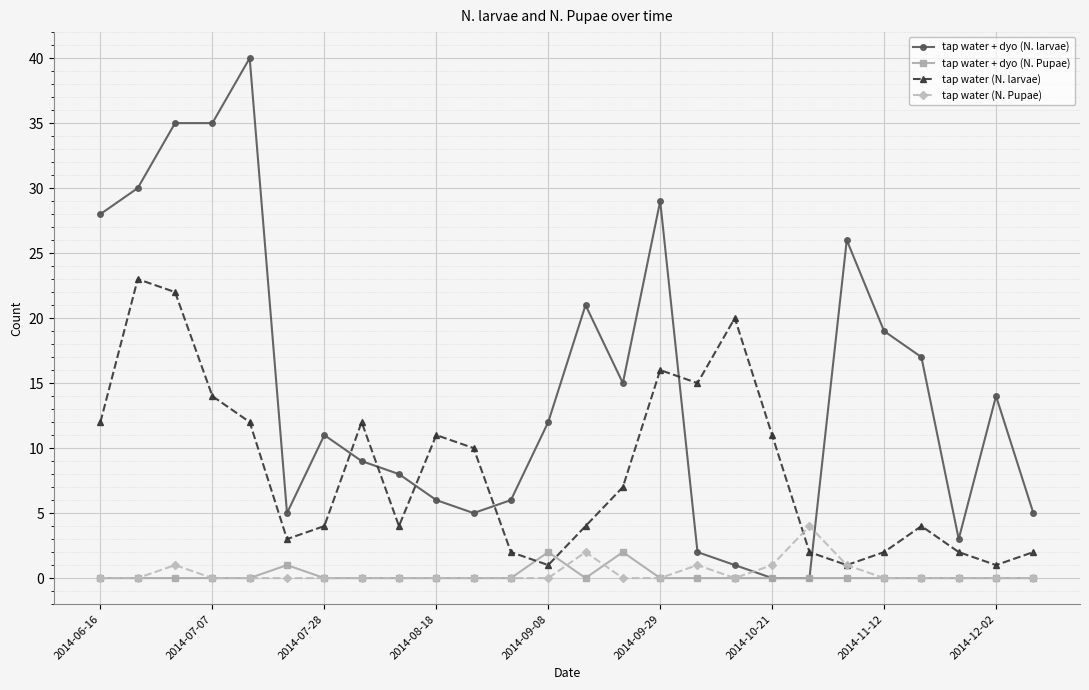

Which series has the largest total across all categories?

tap water + dyo (N. larvae)